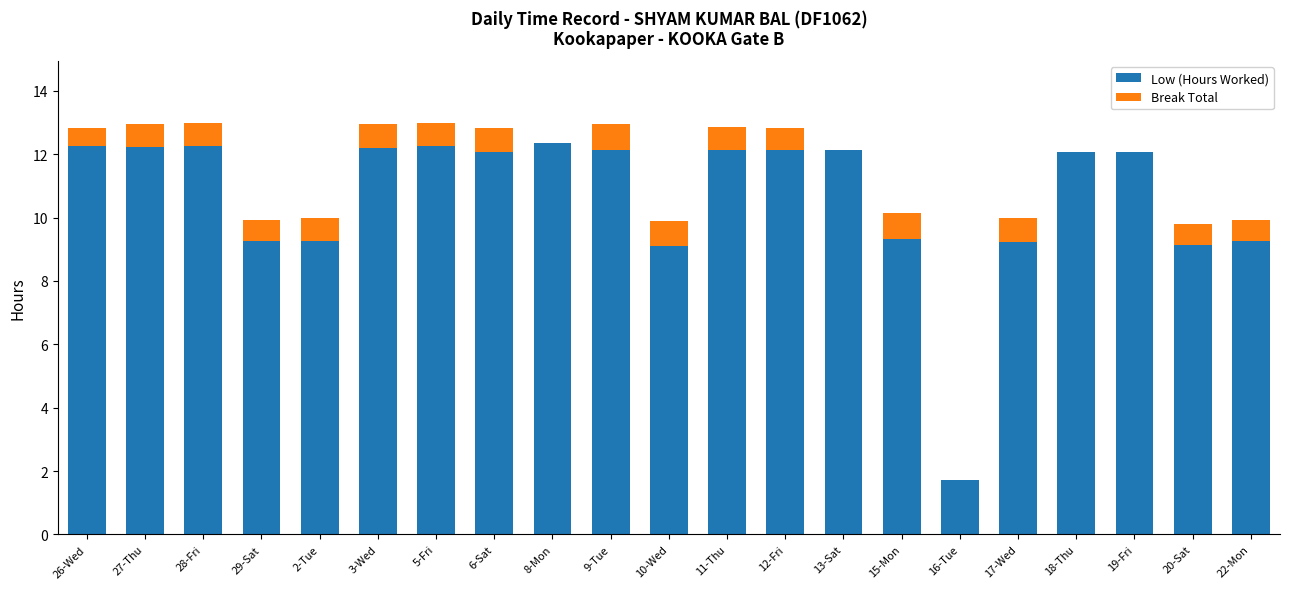

What is the highest value of the Low (Hours Worked) series?

12.3